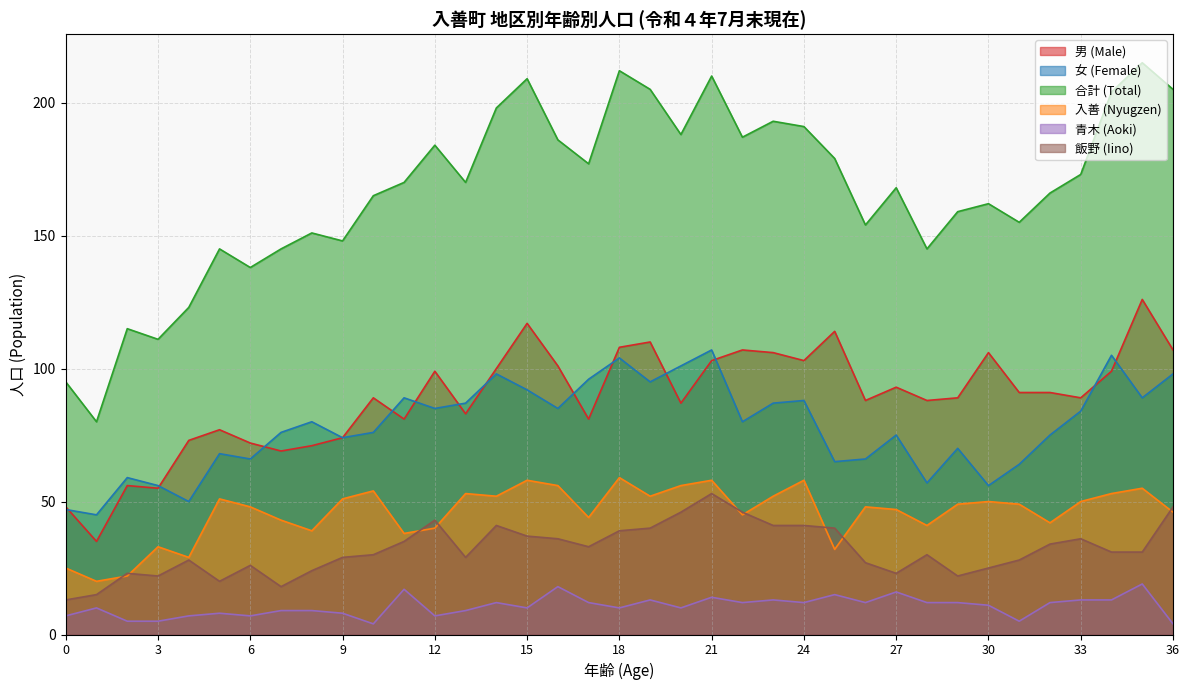

Reading right to left, what are all the values shown in this chart?

男 (Male): 36=107	35=126	34=99	33=89	32=91	31=91	30=106	29=89	28=88	27=93	26=88	25=114	24=103	23=106	22=107	21=103	20=87	19=110	18=108	17=81	16=101	15=117	14=100	13=83	12=99	11=81	10=89	9=74	8=71	7=69	6=72	5=77	4=73	3=55	2=56	1=35	0=48
女 (Female): 36=98	35=89	34=105	33=84	32=75	31=64	30=56	29=70	28=57	27=75	26=66	25=65	24=88	23=87	22=80	21=107	20=101	19=95	18=104	17=96	16=85	15=92	14=98	13=87	12=85	11=89	10=76	9=74	8=80	7=76	6=66	5=68	4=50	3=56	2=59	1=45	0=47
合計 (Total): 36=205	35=215	34=204	33=173	32=166	31=155	30=162	29=159	28=145	27=168	26=154	25=179	24=191	23=193	22=187	21=210	20=188	19=205	18=212	17=177	16=186	15=209	14=198	13=170	12=184	11=170	10=165	9=148	8=151	7=145	6=138	5=145	4=123	3=111	2=115	1=80	0=95
入善 (Nyugzen): 36=46	35=55	34=53	33=50	32=42	31=49	30=50	29=49	28=41	27=47	26=48	25=32	24=58	23=52	22=45	21=58	20=56	19=52	18=59	17=44	16=56	15=58	14=52	13=53	12=40	11=38	10=54	9=51	8=39	7=43	6=48	5=51	4=29	3=33	2=22	1=20	0=25
青木 (Aoki): 36=4	35=19	34=13	33=13	32=12	31=5	30=11	29=12	28=12	27=16	26=12	25=15	24=12	23=13	22=12	21=14	20=10	19=13	18=10	17=12	16=18	15=10	14=12	13=9	12=7	11=17	10=4	9=8	8=9	7=9	6=7	5=8	4=7	3=5	2=5	1=10	0=7
飯野 (Iino): 36=48	35=31	34=31	33=36	32=34	31=28	30=25	29=22	28=30	27=23	26=27	25=40	24=41	23=41	22=46	21=53	20=46	19=40	18=39	17=33	16=36	15=37	14=41	13=29	12=43	11=35	10=30	9=29	8=24	7=18	6=26	5=20	4=28	3=22	2=23	1=15	0=13